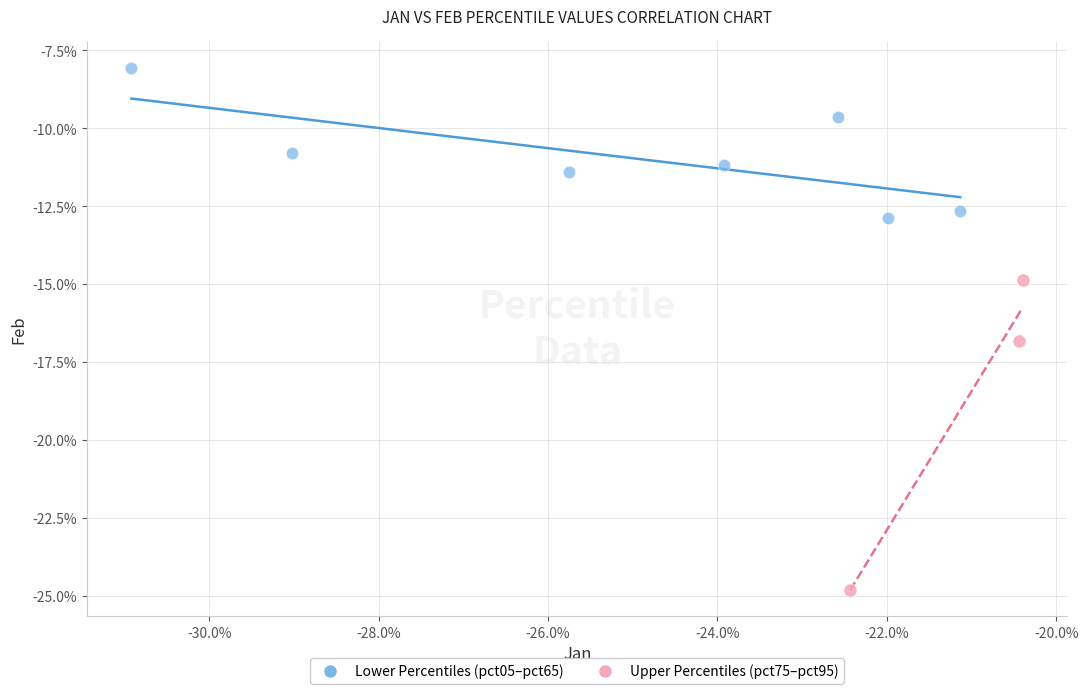

What are all the series names shown in the legend?

Lower Percentiles (pct05–pct65), Upper Percentiles (pct75–pct95)